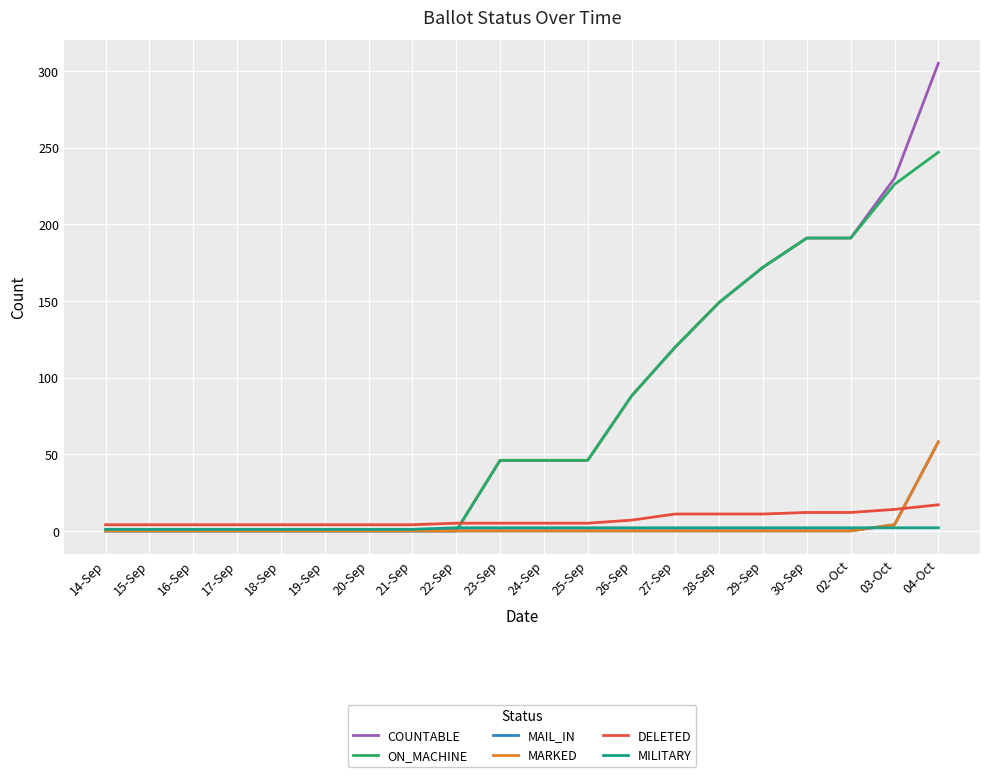

At which category is the sum across all series the highest?

04-Oct